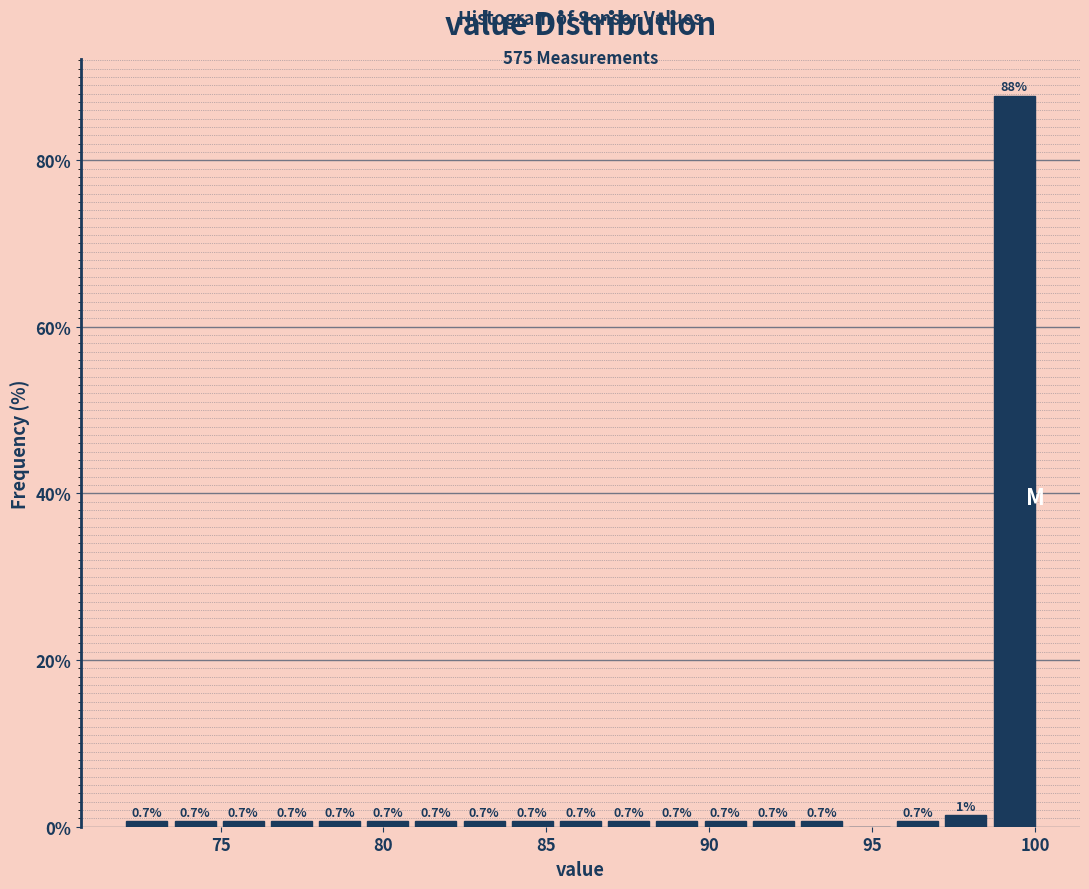

Around what value on the x-axis is the tallest bar? Give the approximate position of its centre, as read against the axis.

99.5